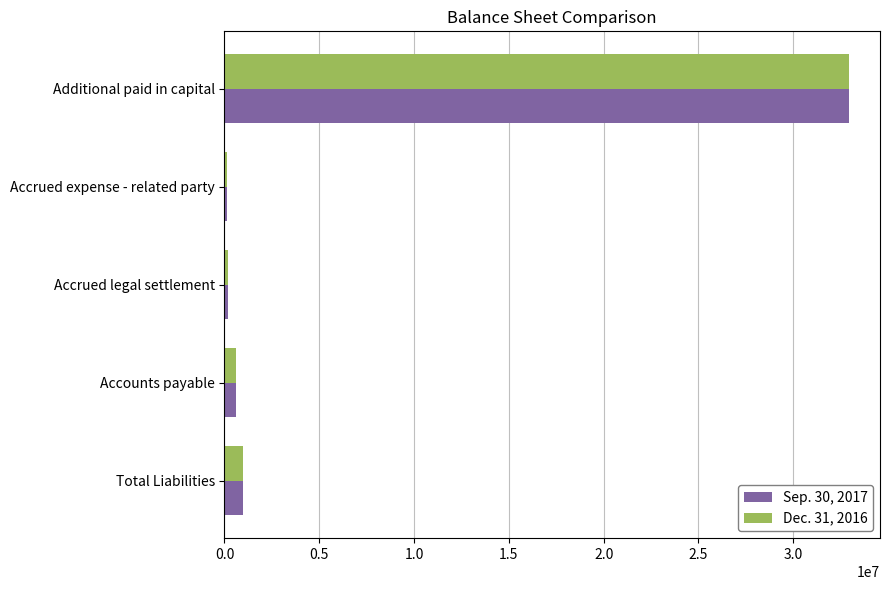

At which label does Dec. 31, 2016 reach its peak?

Additional paid in capital